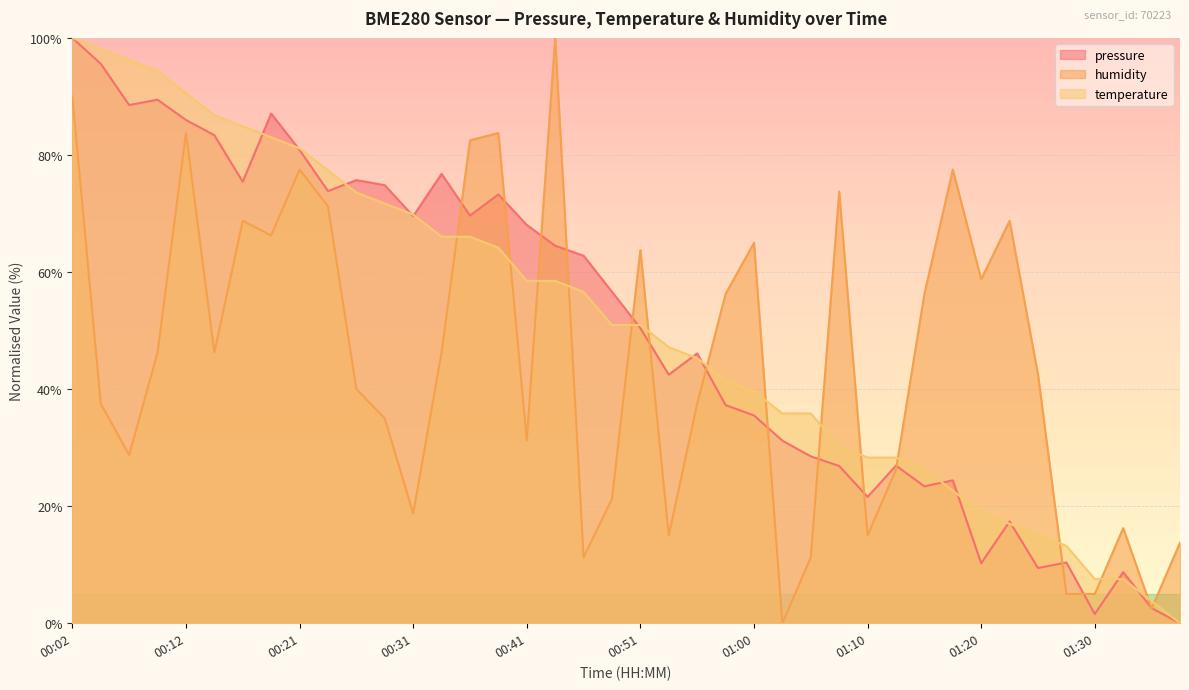

What is the difference between the highest and lowest values at 00:48?

35.4